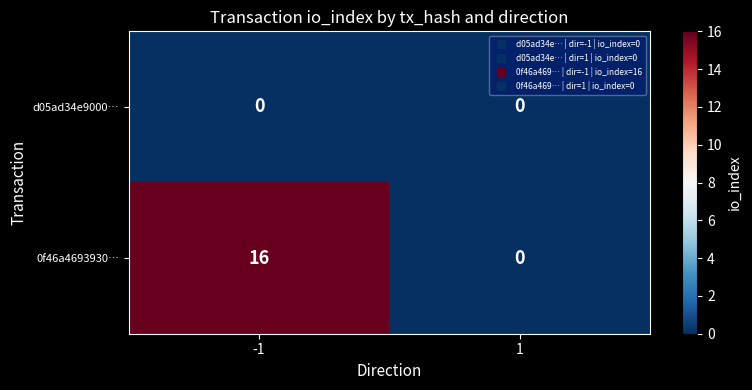

What is the greatest value displayed?

16